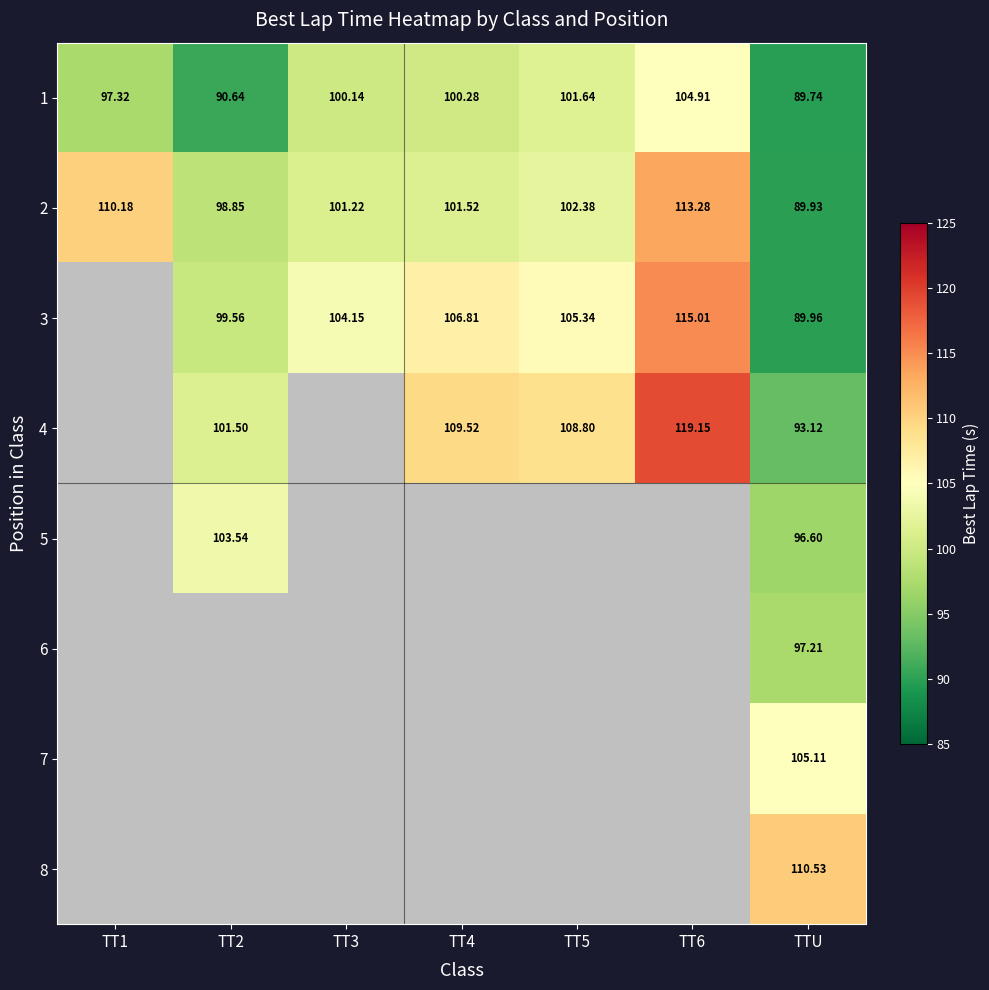

Is the value of 1 at TT1 greater than the value of 5 at TT2?

No